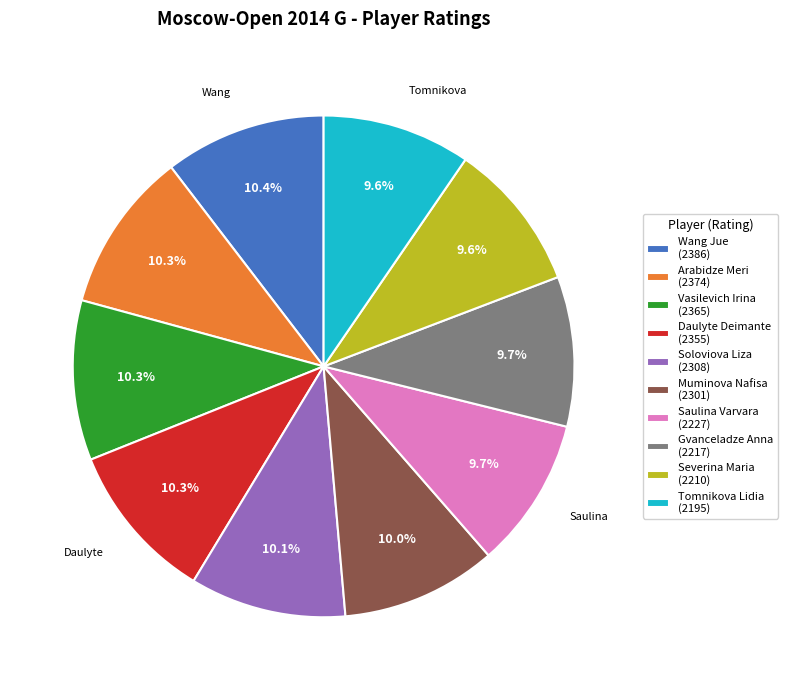

Combined, do Saulina Varvara and Vasilevich Irina account for over 50%?

No